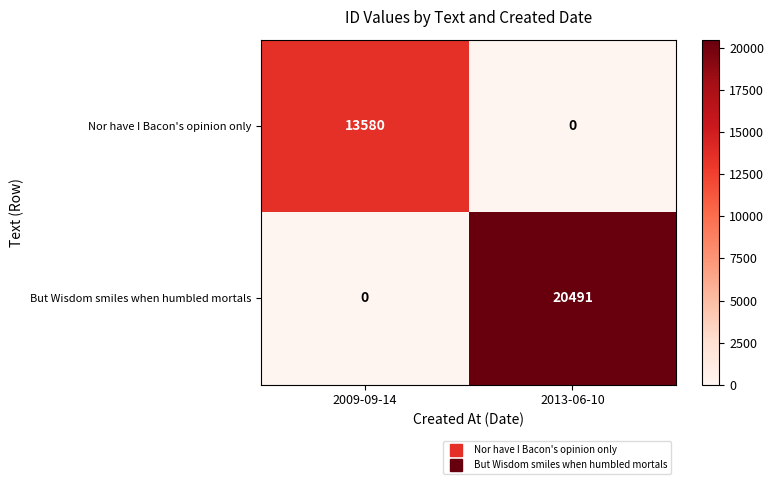

Which series changed the most between 2009-09-14 and 2013-06-10?

But Wisdom smiles when humbled mortals